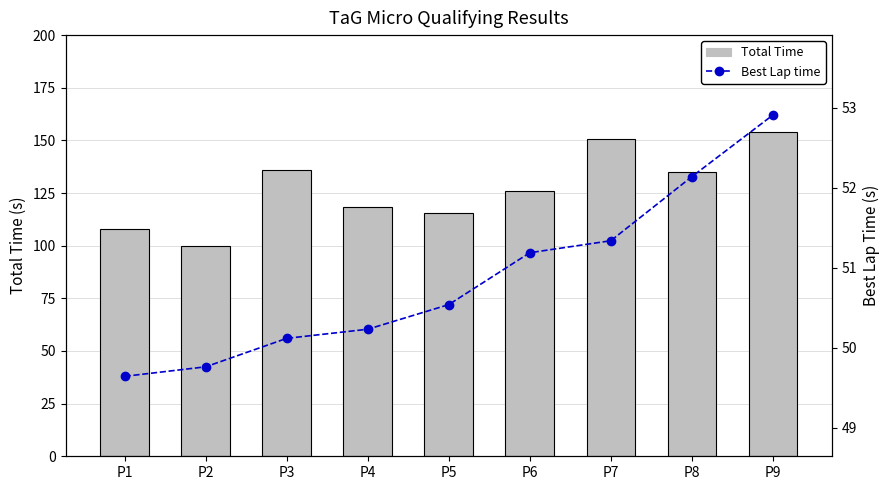

Is it true that Total Time equals 118.5 at P4?

True